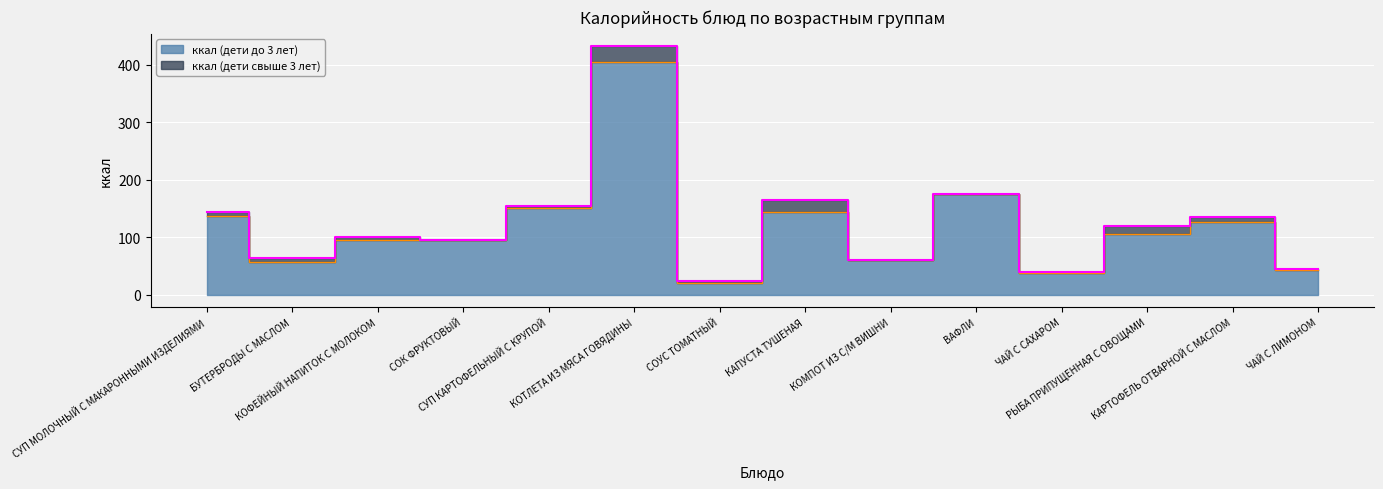

Is it true that ккал (дети до 3 лет) equals 79.8 at БУТЕРБРОДЫ С МАСЛОМ?

False